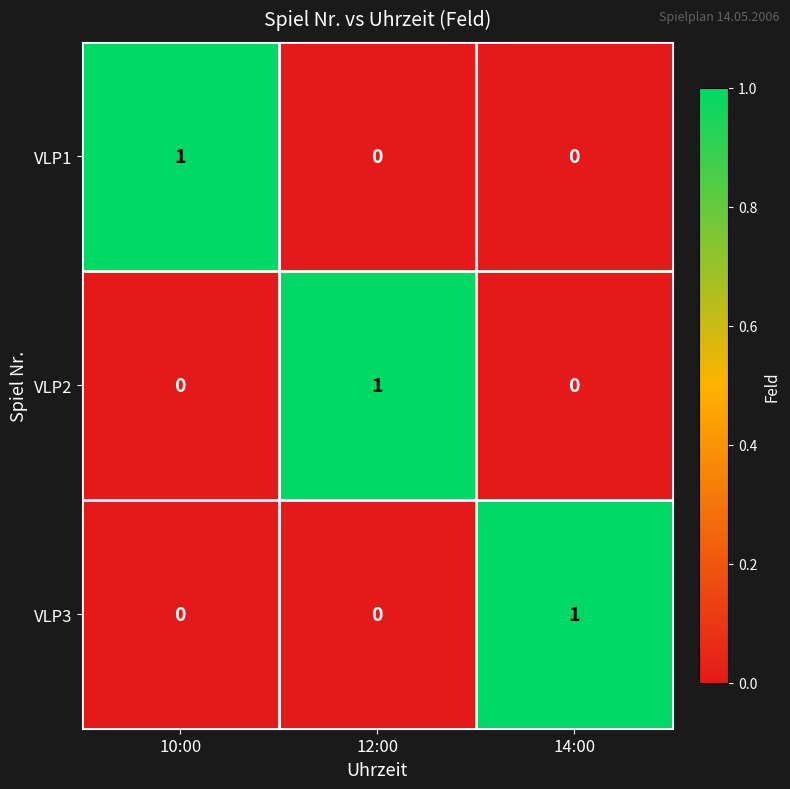

At how many categories does at least one series exceed 0?

3